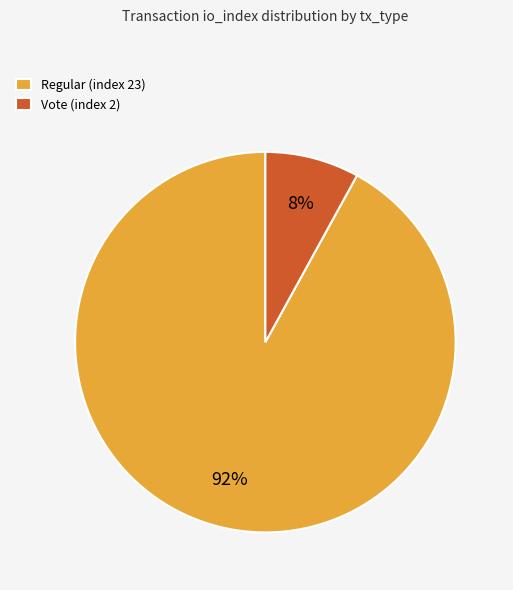

Which has a higher value, Regular (index 23) or Vote (index 2)?

Regular (index 23)